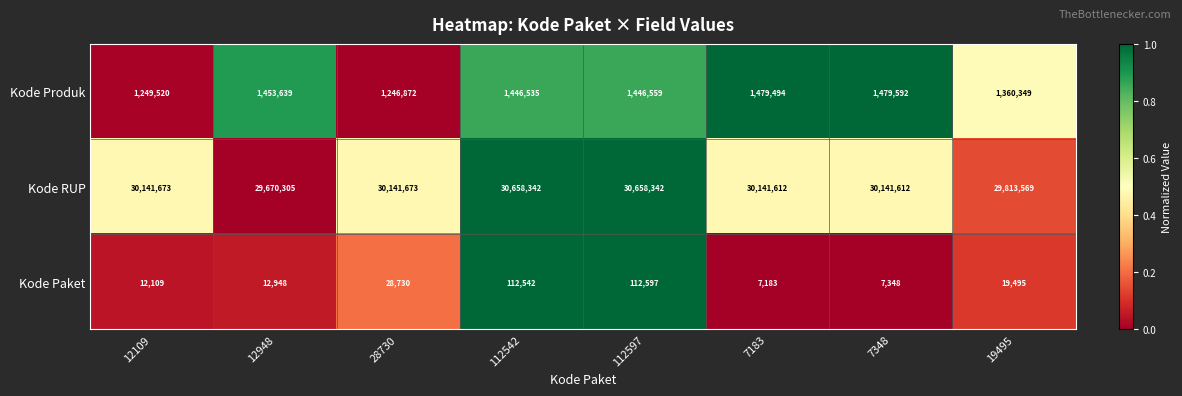

List the series in order of their peak value, highest first.

Kode RUP, Kode Produk, Kode Paket